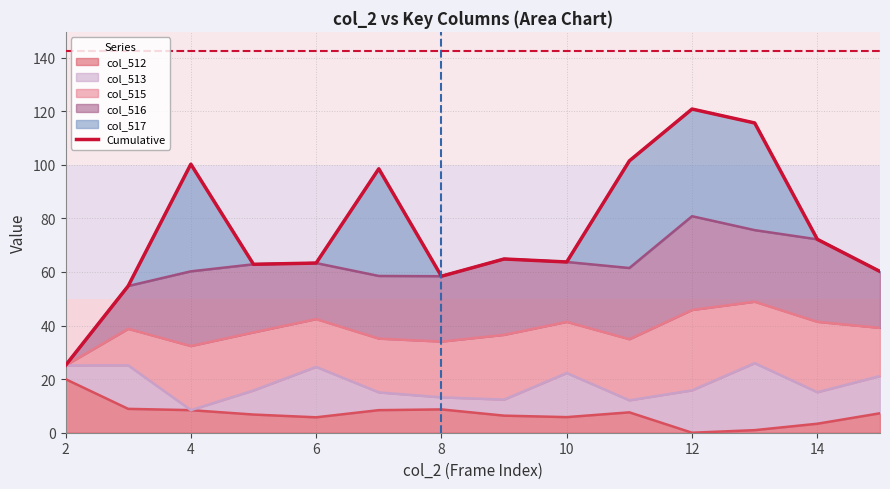

The col_512 series shows 3.4 at 14. True or false?

True